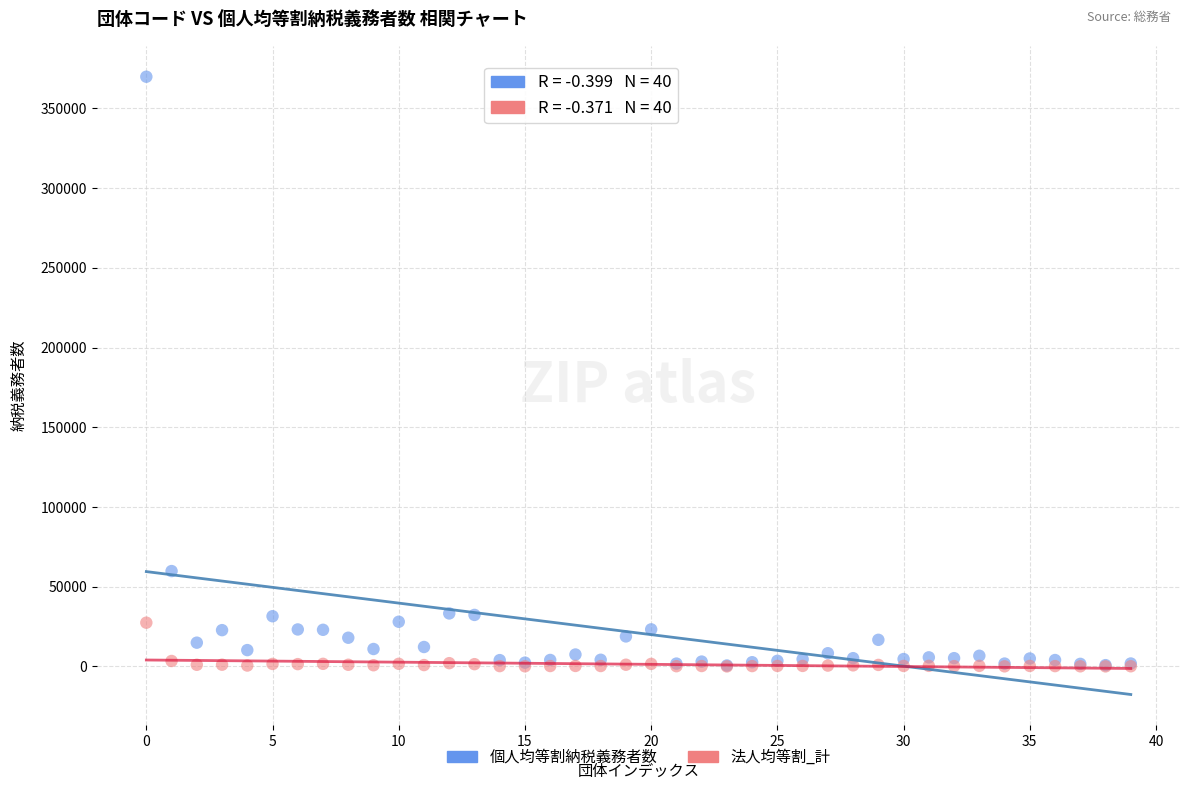

Which series contains the highest Y value?

個人均等割納税義務者数